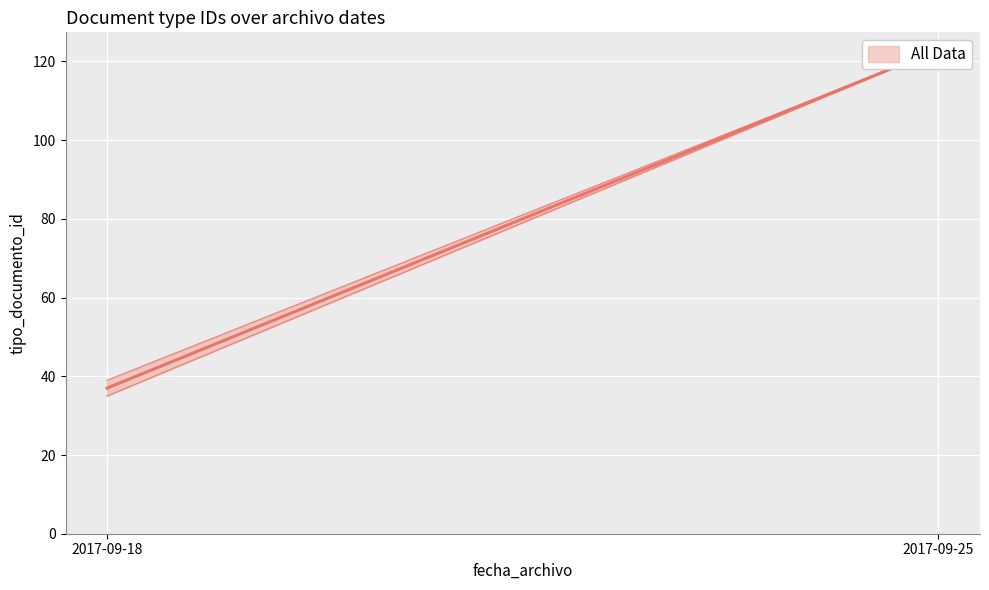

Reading left to right, extract all data points from this chart.

2017-09-18=37	2017-09-25=123